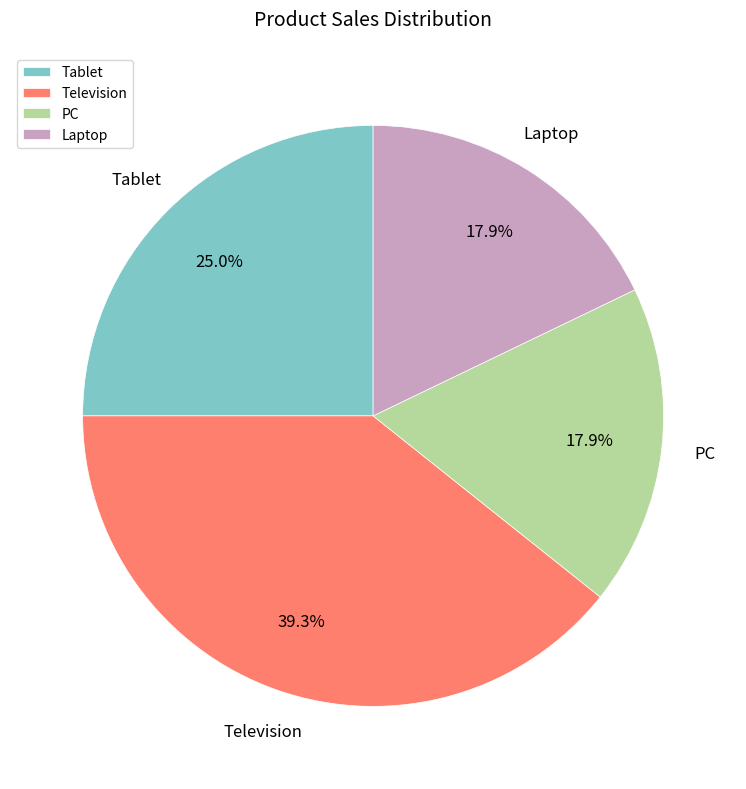

Is there any slice that represents more than half of the pie?

No